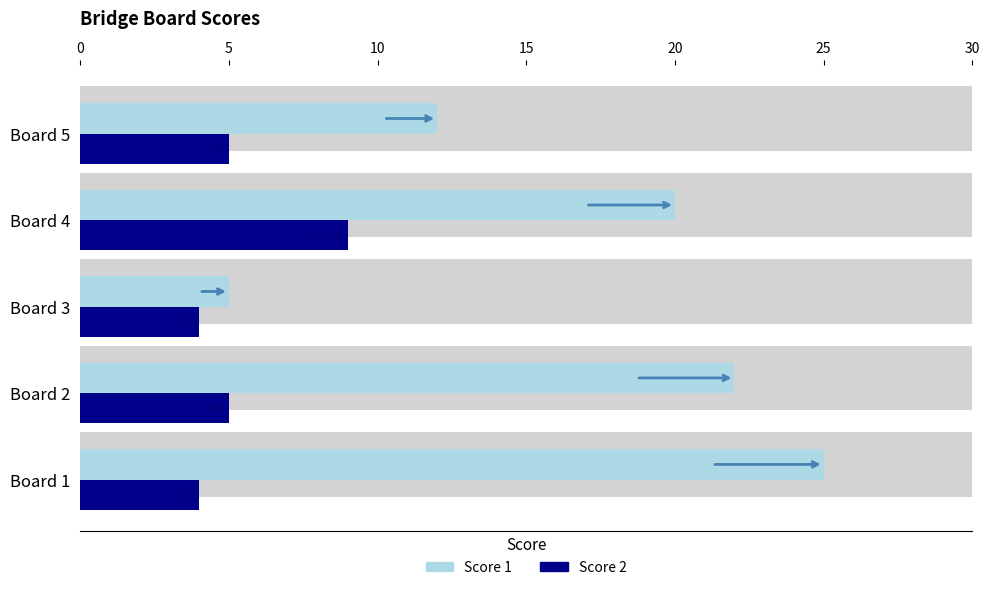

Rank the series by their maximum value, from highest to lowest.

Score 1, Score 2